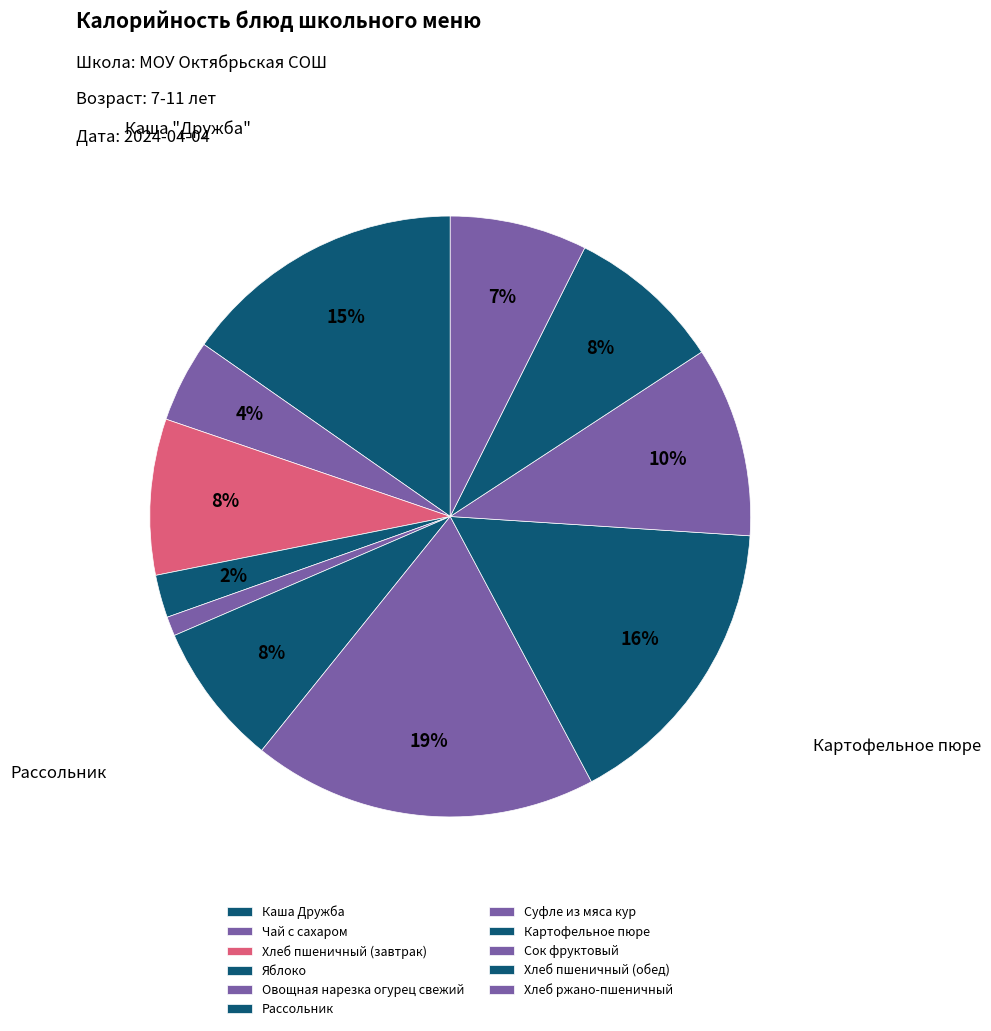

Which has a higher value, Каша Дружба or Суфле из мяса кур?

Суфле из мяса кур